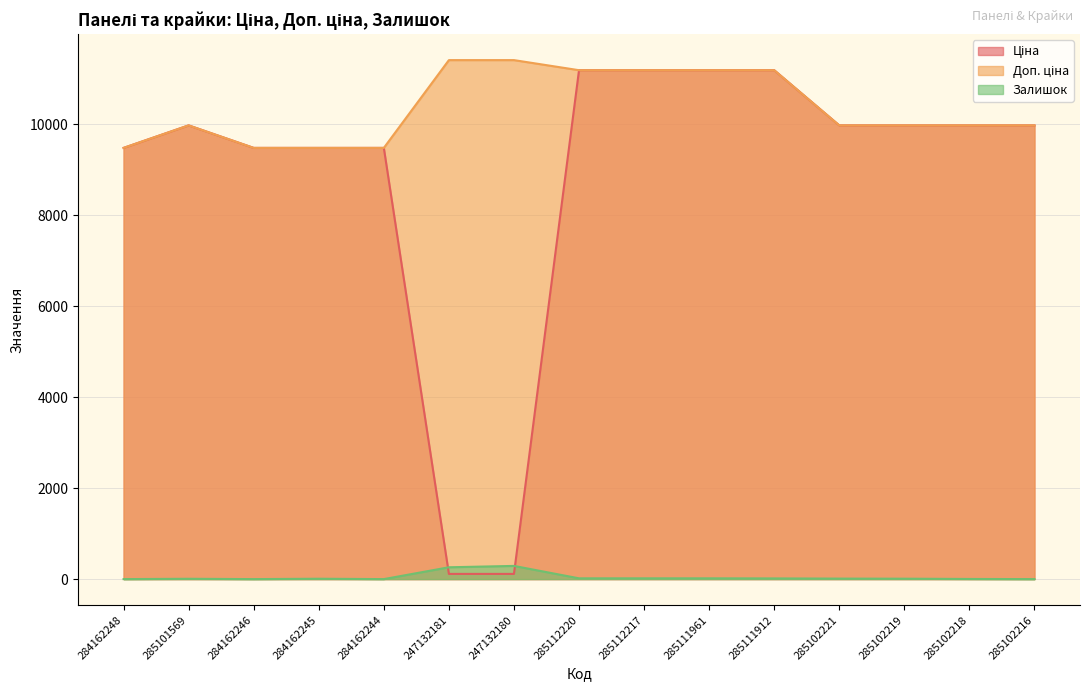

Does the chart display data point markers on the line(s)?

No